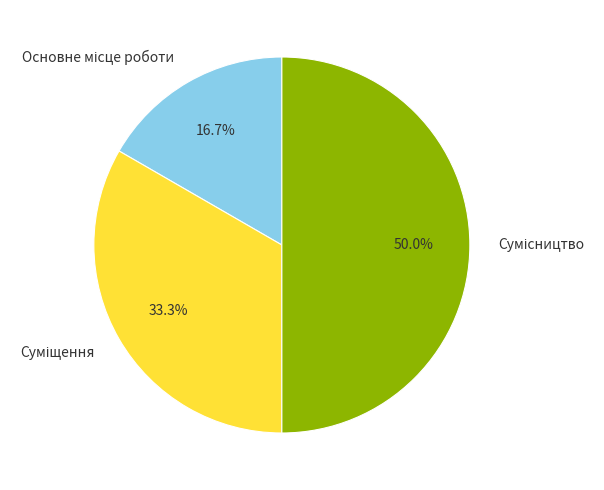

To the nearest percent, what is the average slice percentage?

33%